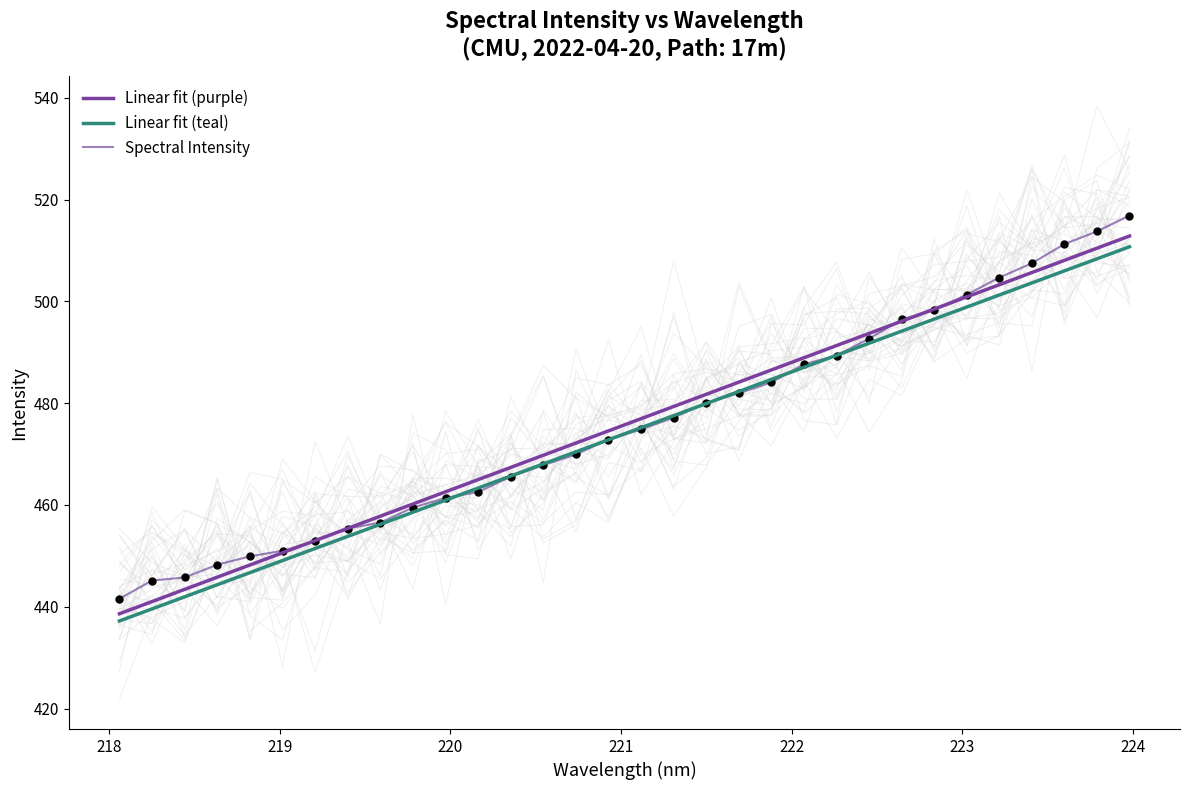

Which series has the widest spread of Y values?

Spectral Intensity